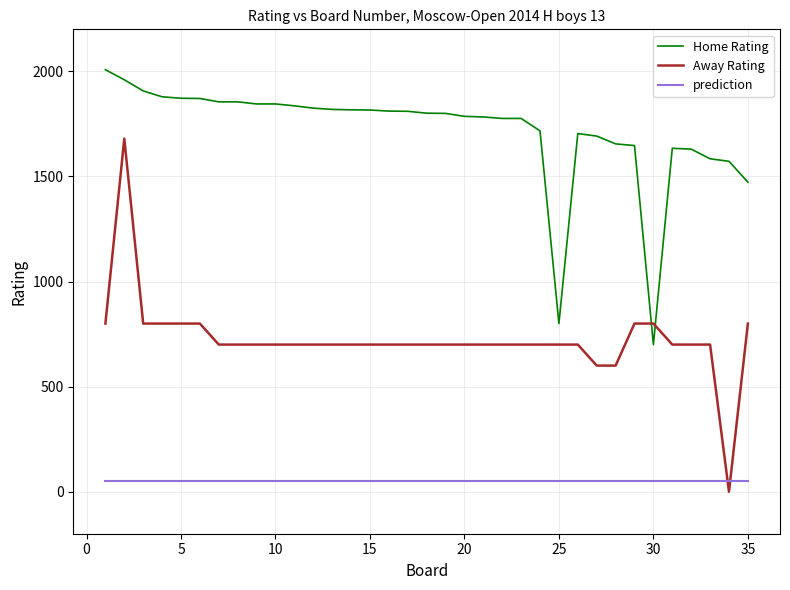

What is the lowest value of the Home Rating series?

700